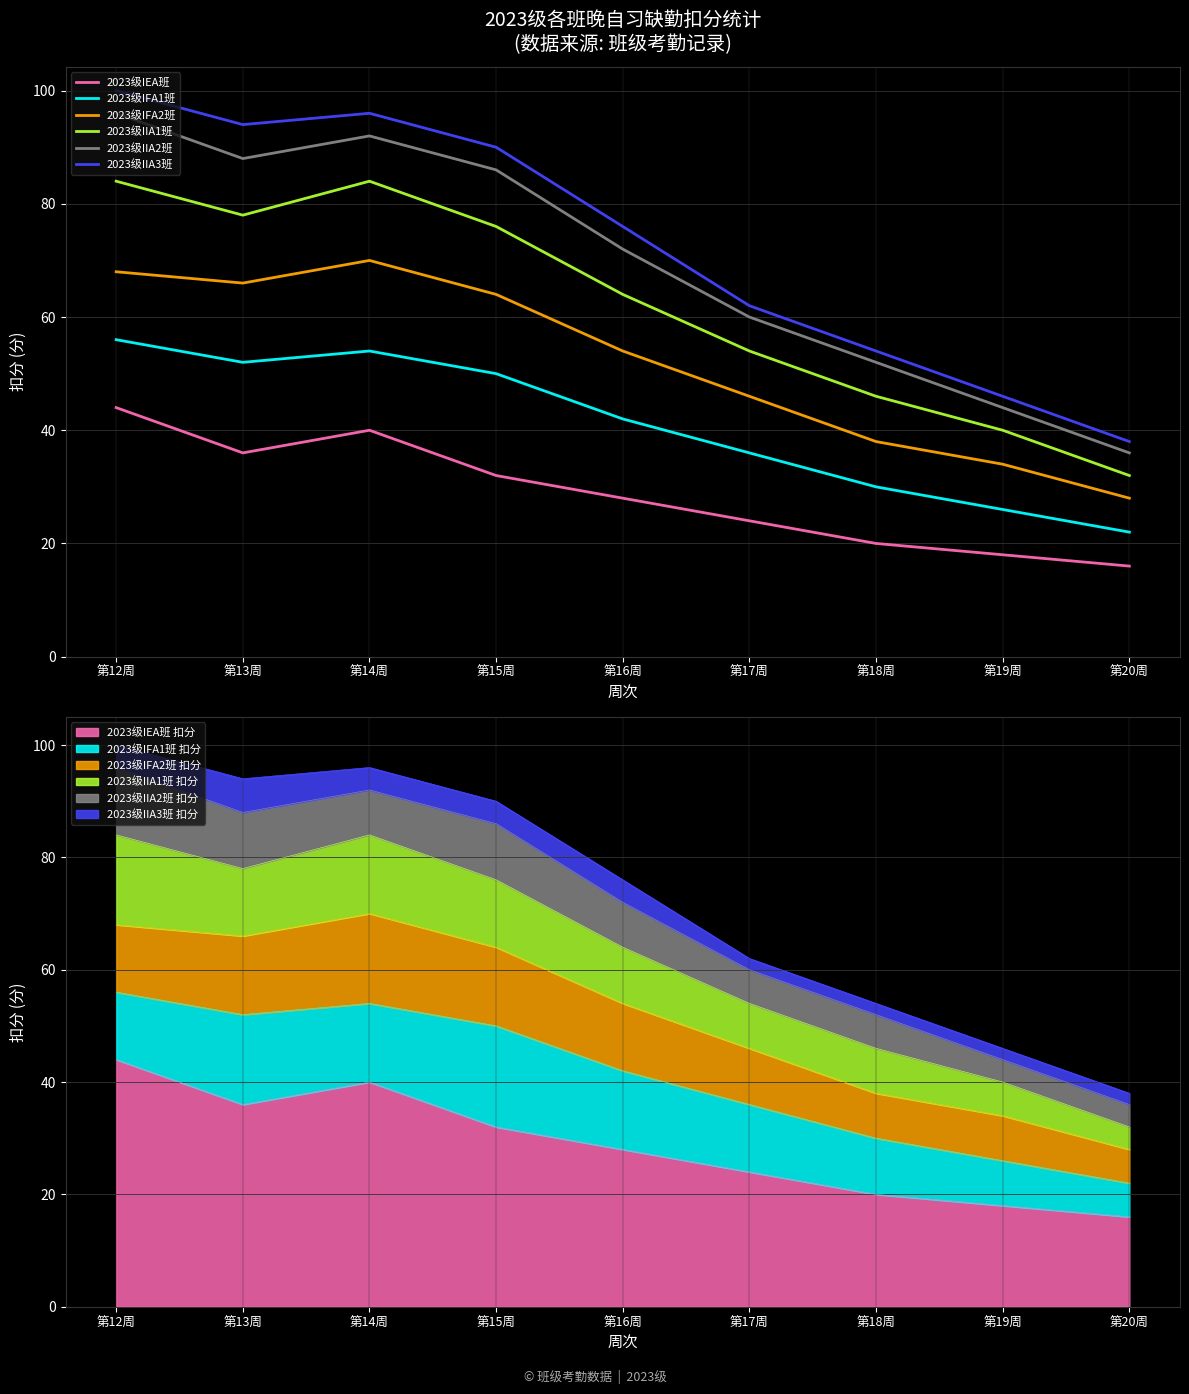

What position from the right is 第17周?

4